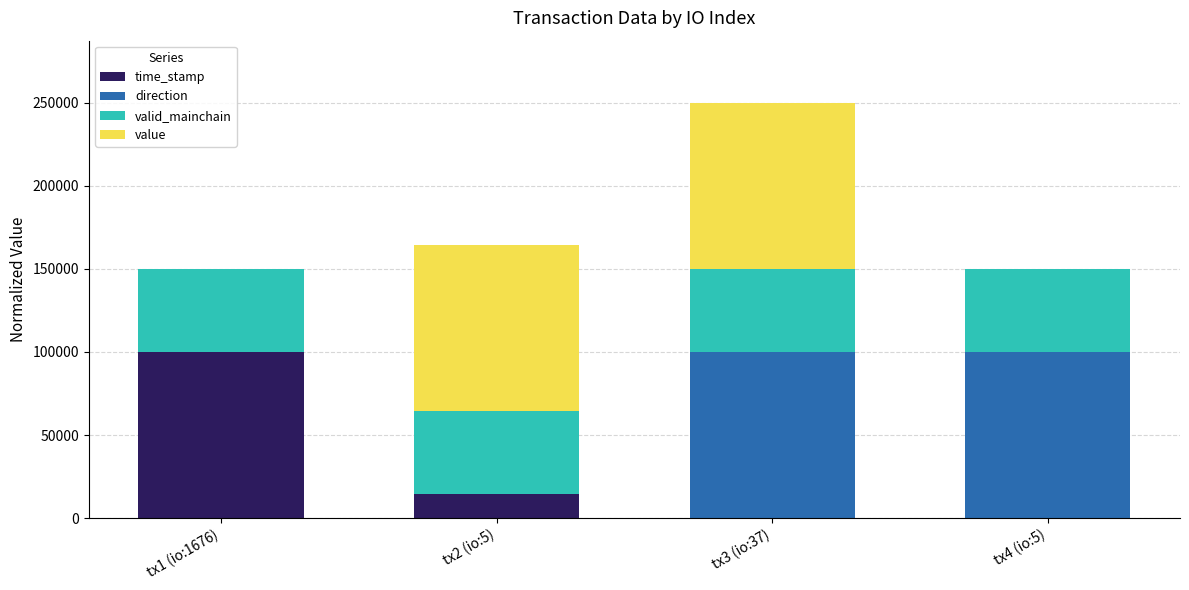

At which label does time_stamp reach its peak?

tx1 (io:1676)